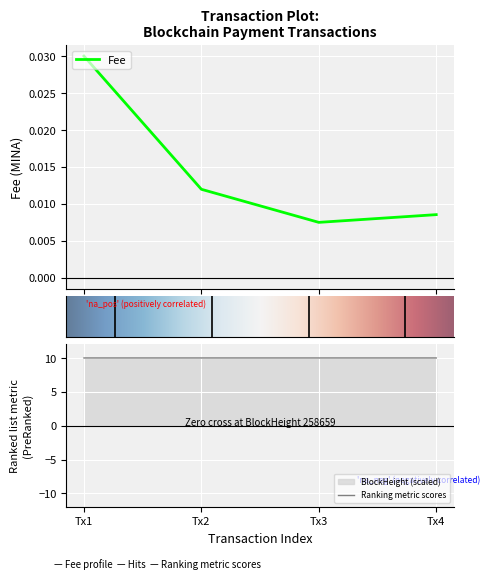

True or false: Fee and BlockHeight cross at least once.

False